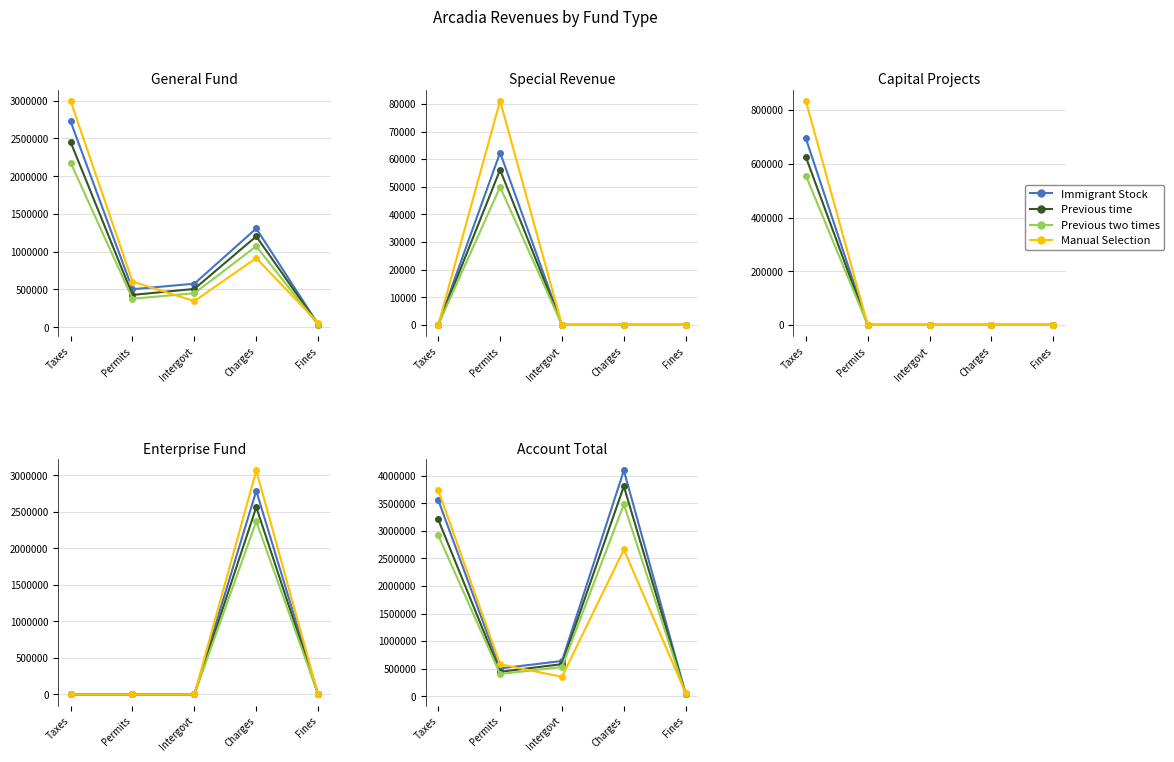

What position from the right is Fines?

1